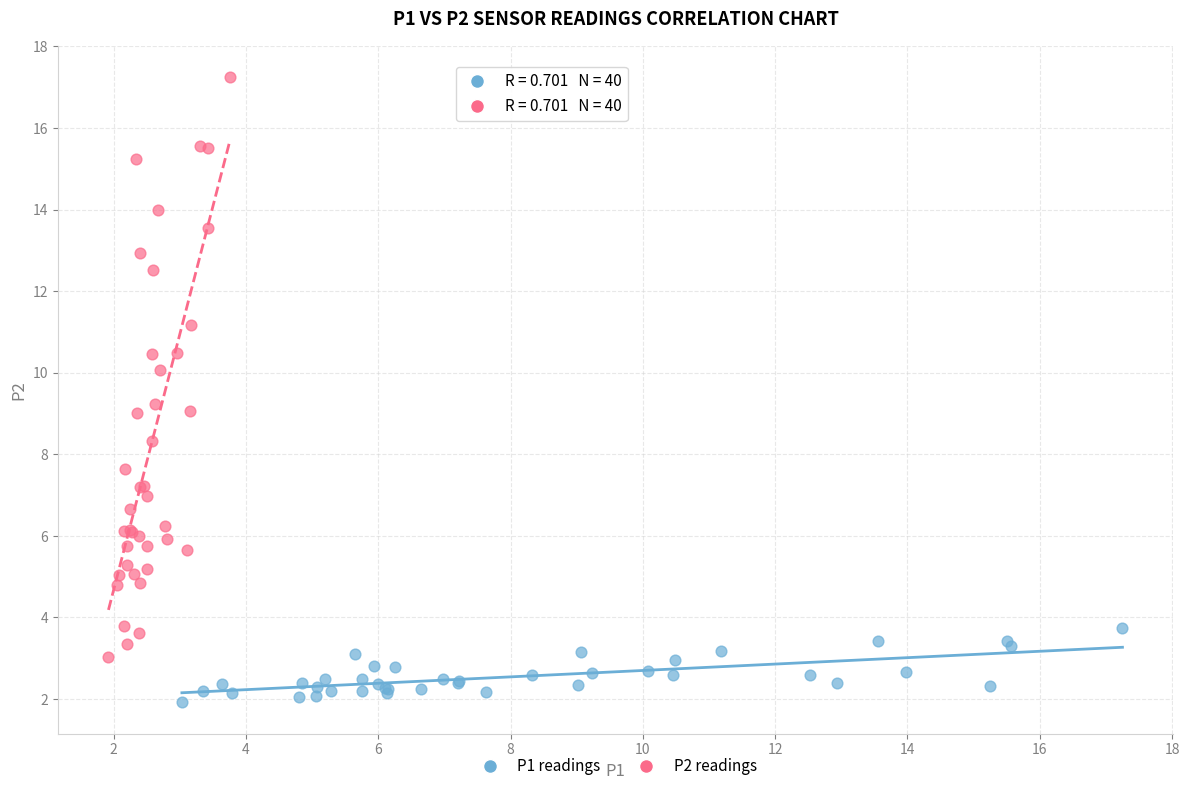

Which series reaches the maximum Y coordinate?

P2 readings